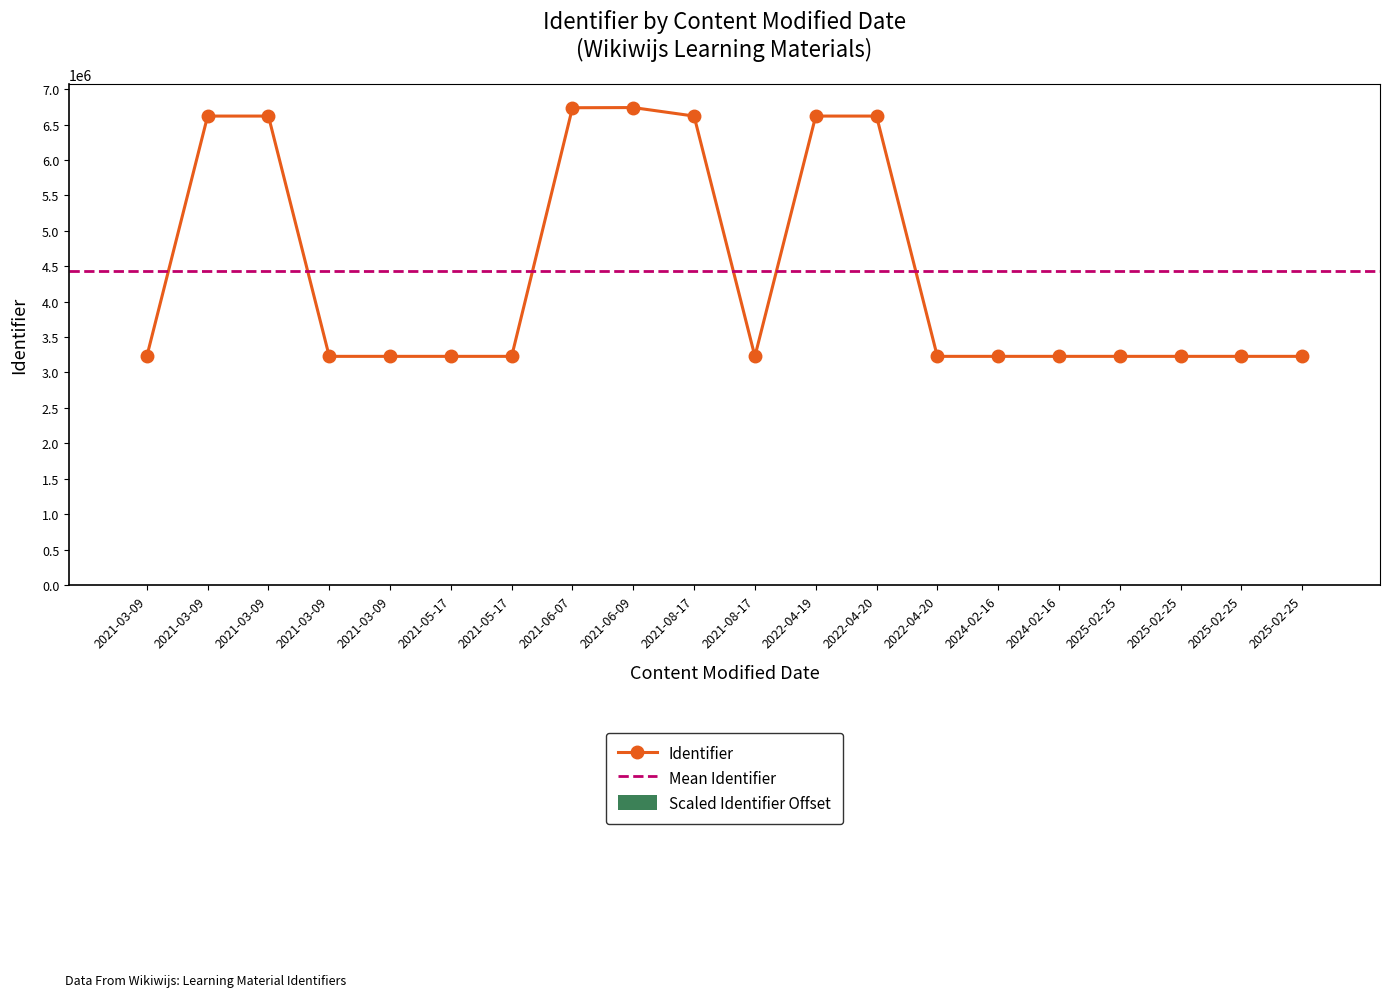

True or false: the data shows 3227744 at 2021-03-09.

True